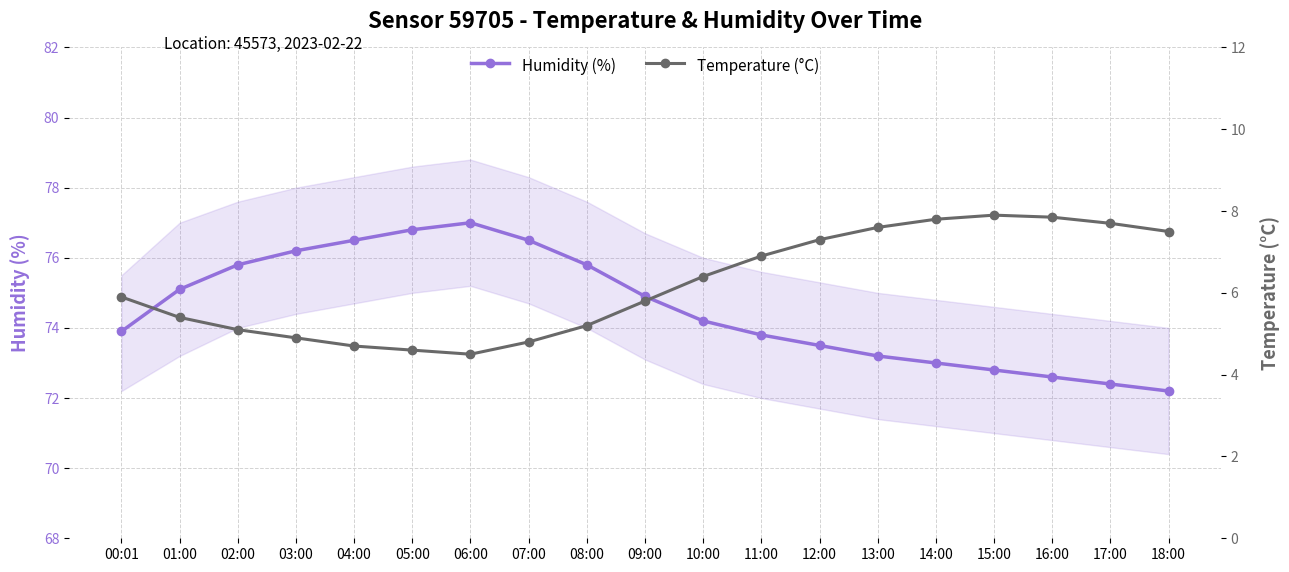

Reading left to right, transcribe all the data shown in this chart.

Humidity (%): 73.9	75.1	75.8	76.2	76.5	76.8	77.0	76.5	75.8	74.9	74.2	73.8	73.5	73.2	73.0	72.8	72.6	72.4	72.2
Temperature (°C): 5.9	5.4	5.1	4.9	4.7	4.6	4.5	4.8	5.2	5.8	6.4	6.9	7.3	7.6	7.8	7.9	7.8	7.7	7.5